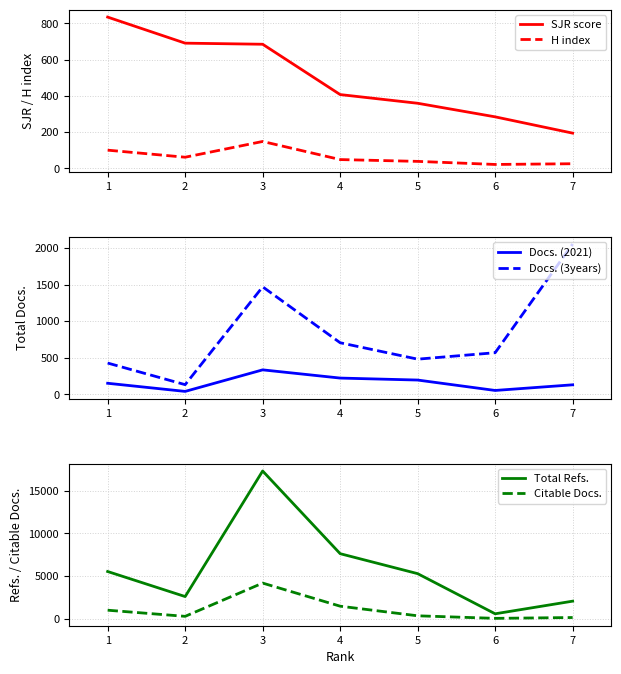

True or false: SJR score and Total Refs. cross at least once.

False